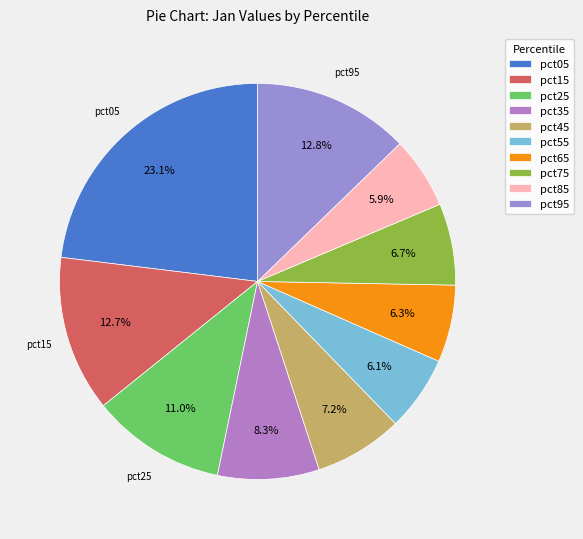

To the nearest percent, what is the average slice percentage?

10%